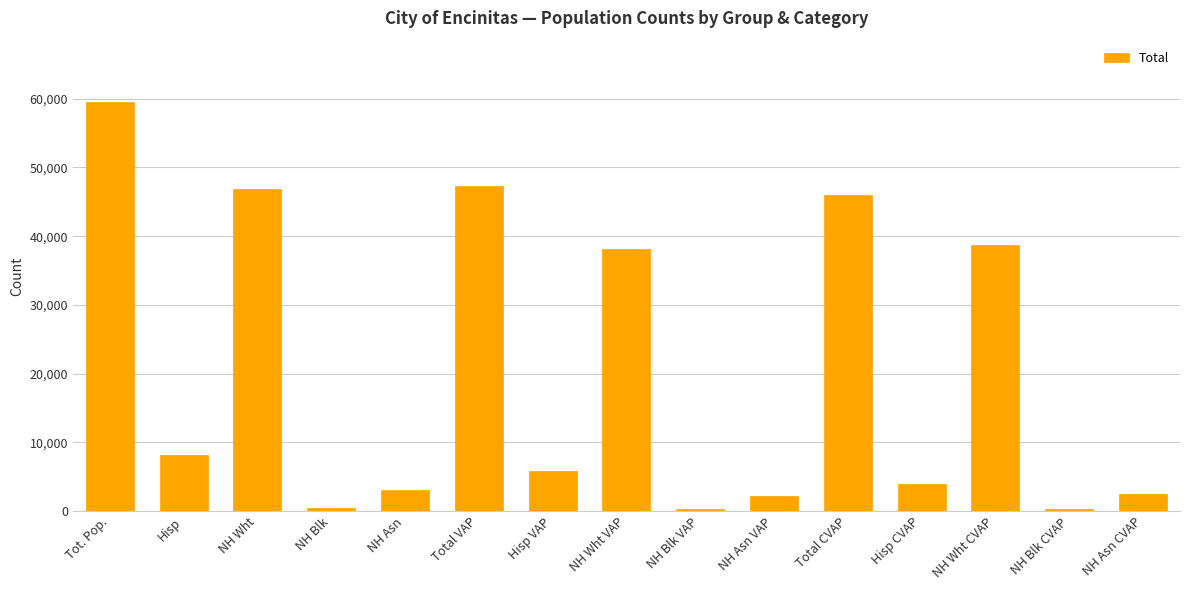

The value at NH Wht is 46881.0. True or false?

True